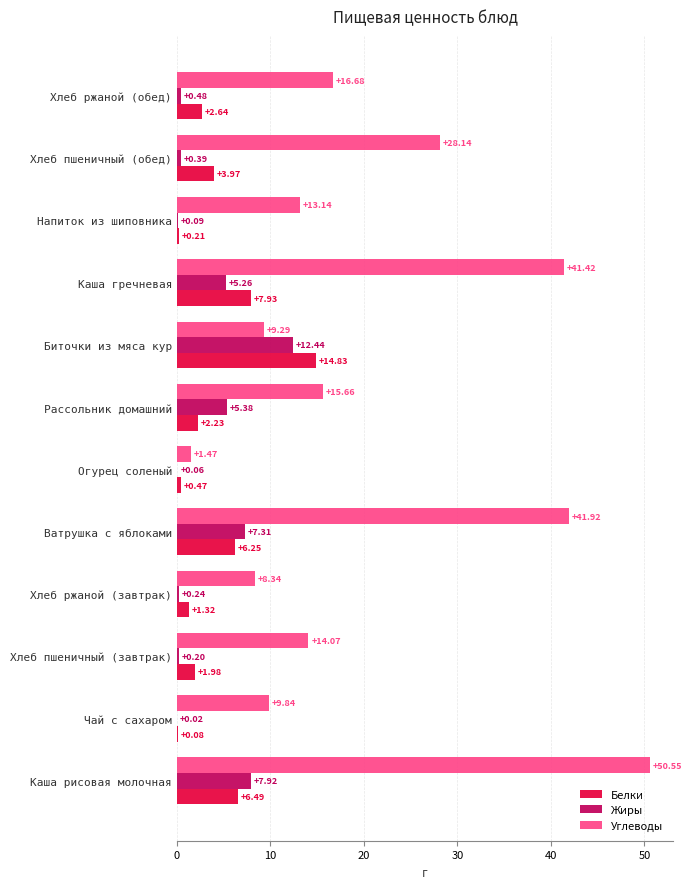

At which category is the sum across all series the highest?

Каша рисовая молочная